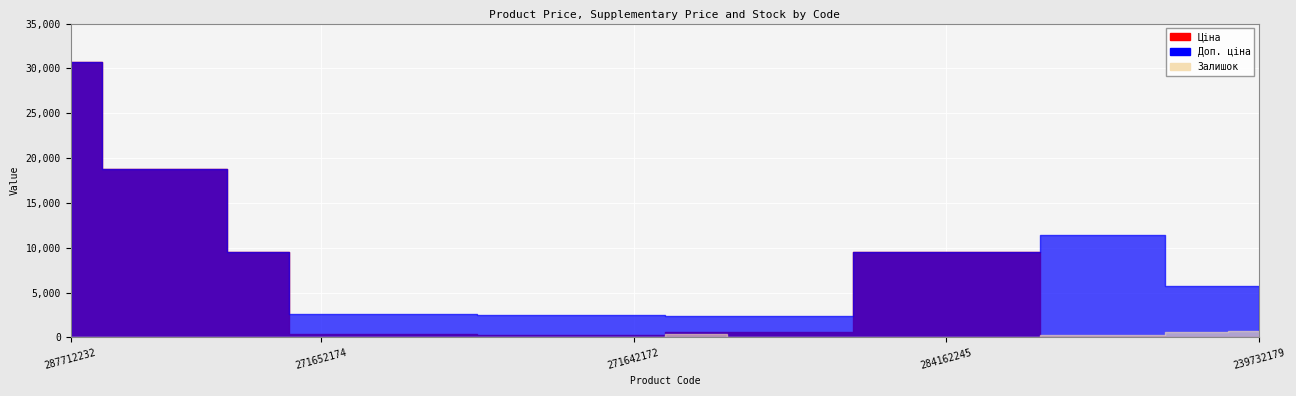

Reading left to right, extract all data points from this chart.

Ціна: 287712232=30717.1	287692233=18796.8	287692231=18796.8	284162248=9480.1	271652174=324.8	271652173=324.8	271652172=324.8	271642174=310.3	271642173=310.3	271642172=310.3	249092174=603.7	249092173=603.7	249092172=603.7	284162246=9480.1	284162245=9480.1	284162244=9480.1	239772195=114.1	239772179=114.1	239732195=57.0	239732179=57.0
Доп. ціна: 287712232=30717.1	287692233=18796.8	287692231=18796.8	284162248=9480.1	271652174=2598.3	271652173=2598.3	271652172=2598.3	271642174=2482.4	271642173=2482.4	271642172=2482.4	249092174=2414.8	249092173=2414.8	249092172=2414.8	284162246=9480.1	284162245=9480.1	284162244=9480.1	239772195=11410.0	239772179=11410.0	239732195=5705.0	239732179=5705.0
Залишок: 287712232=0.0	287692233=0.0	287692231=0.0	284162248=0.0	271652174=34.0	271652173=15.0	271652172=4.0	271642174=11.0	271642173=10.0	271642172=4.0	249092174=328.0	249092173=38.0	249092172=0.0	284162246=0.0	284162245=8.0	284162244=0.0	239772195=218.0	239772179=290.0	239732195=601.0	239732179=702.0